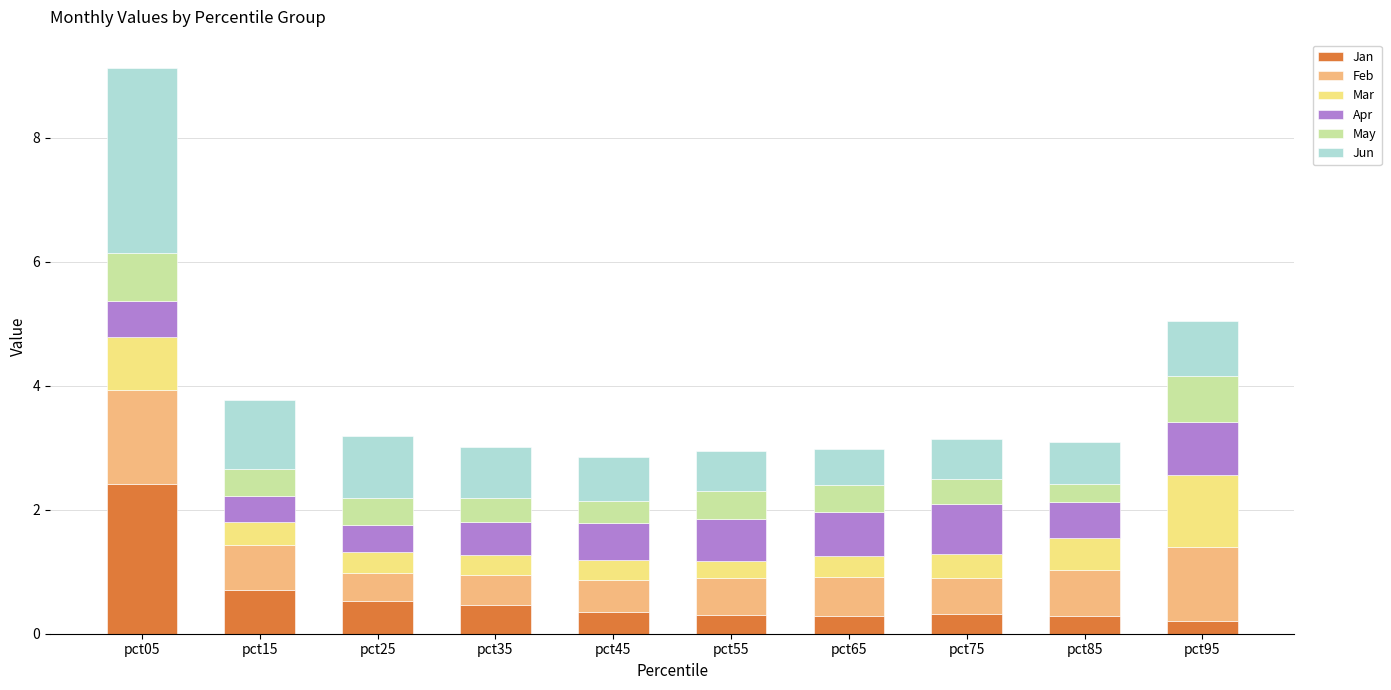

What is the sum of the Jan values at pct45 and pct15?

1.1